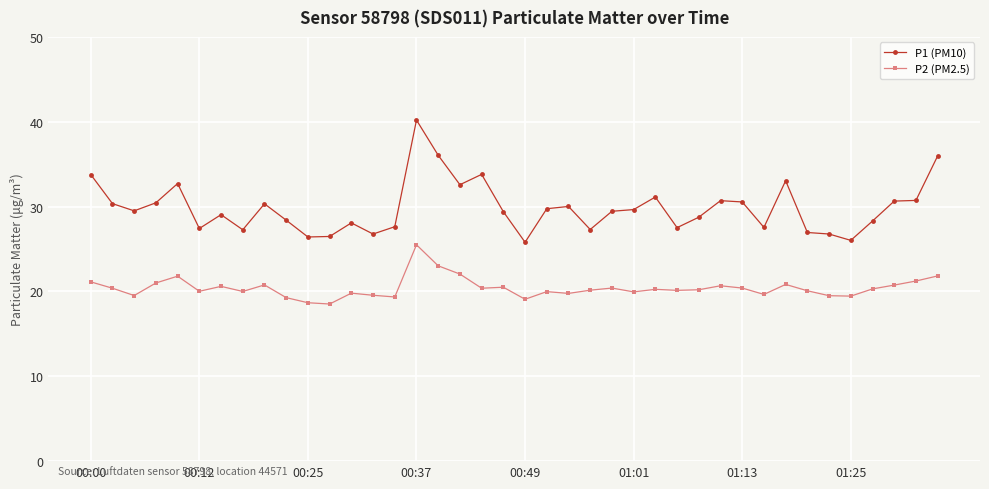

Is this an area chart (filled region under the line)?

No